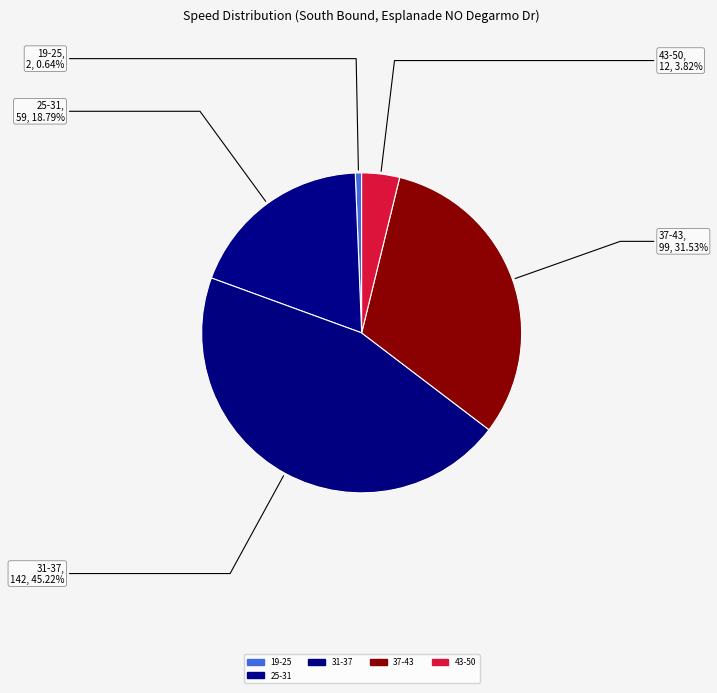

Is there a majority slice in this chart?

No